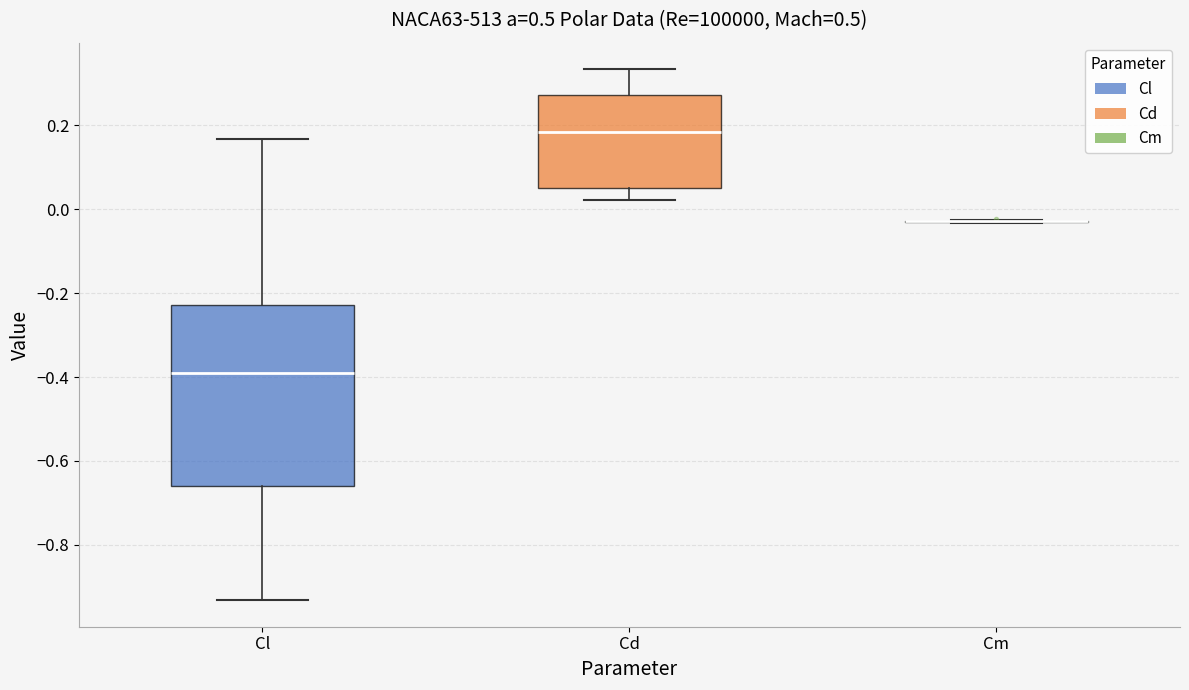

Which box is the tallest, from its lower edge to its upper edge?

Cl